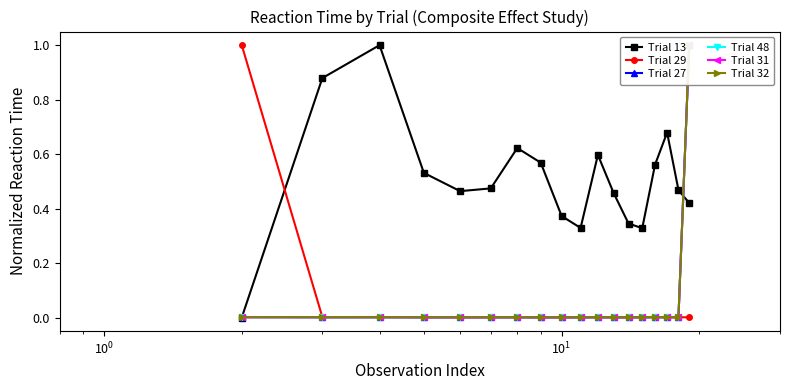

What is the difference between the maximum and minimum values in the Trial 31 series?

1.0